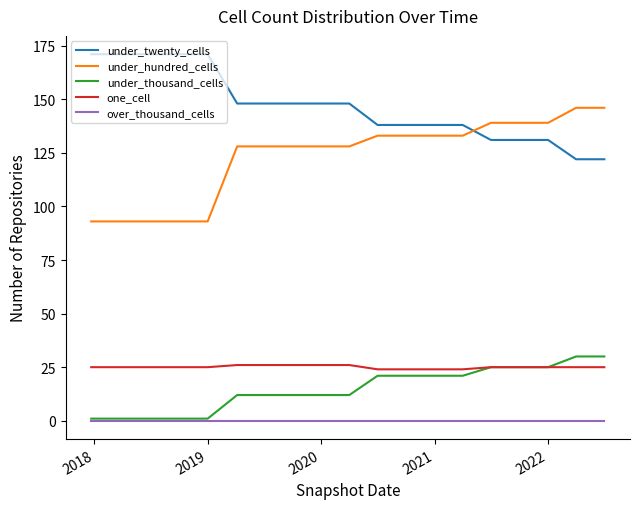

Which series has the largest range (max minus min)?

under_hundred_cells